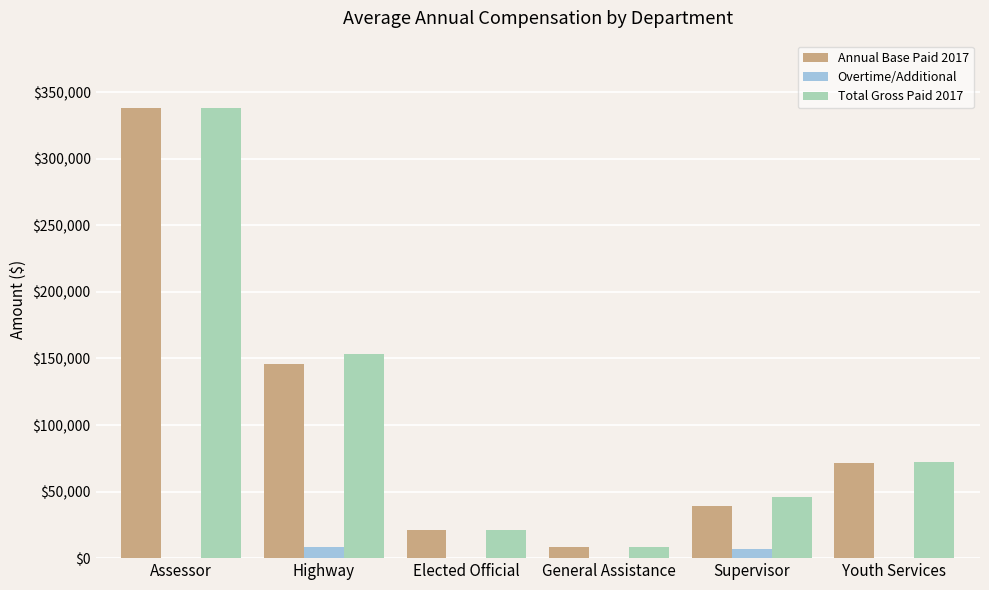

What is the sum of all Overtime/Additional values?

15542.5